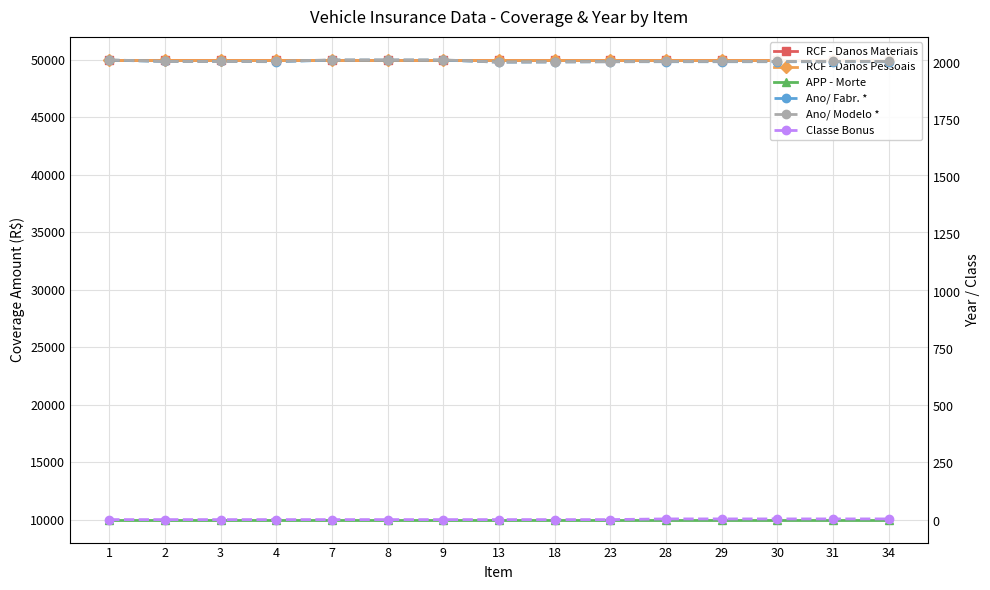

True or false: APP - Morte and RCF - Danos Materiais intersect in this chart.

False